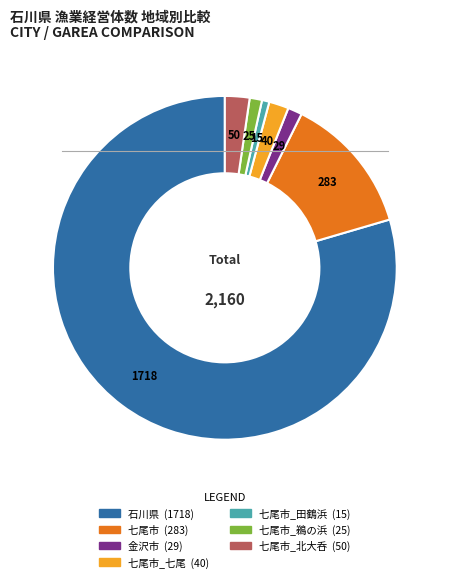

Is there a majority slice in this chart?

Yes